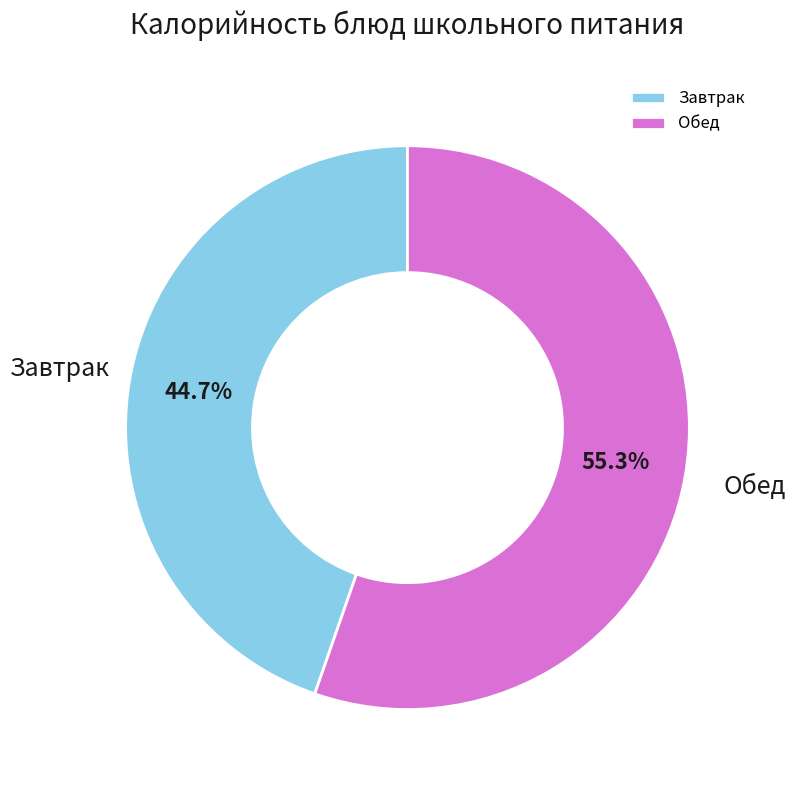

Does Завтрак represent more than half of the total?

No